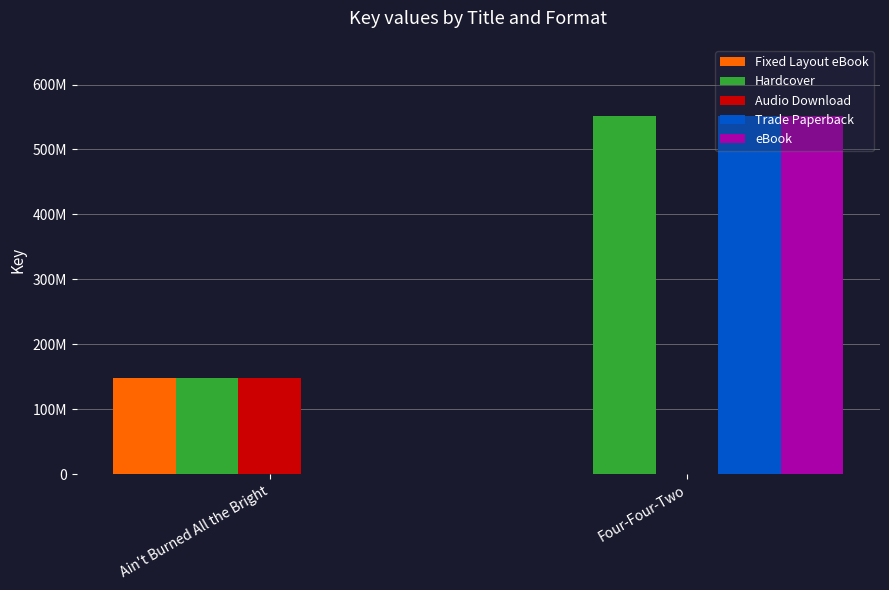

What is the total value across all series at Ain't Burned All the Bright?

445053954